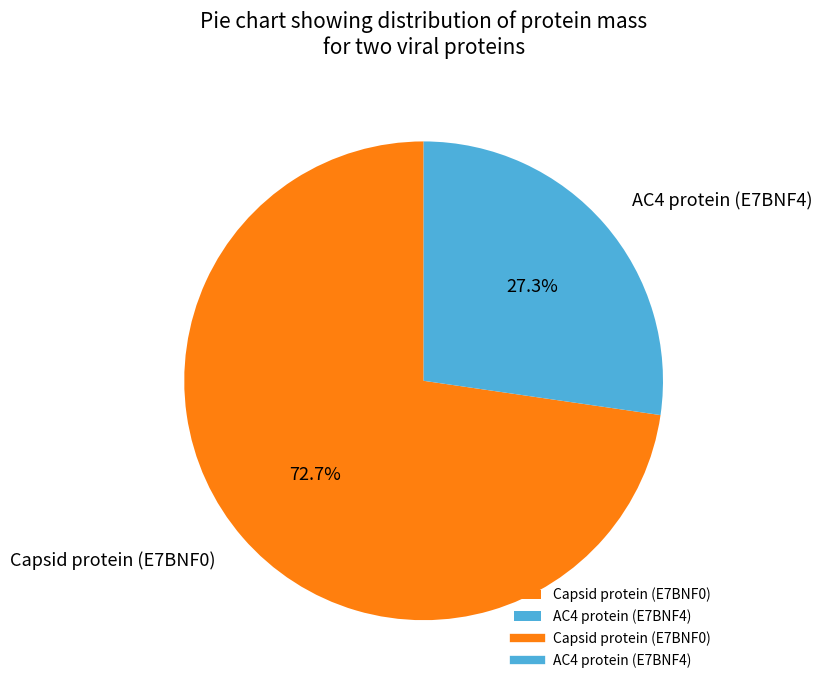

To the nearest percent, what is the combined percentage of AC4 protein (E7BNF4) and Capsid protein (E7BNF0)?

100%